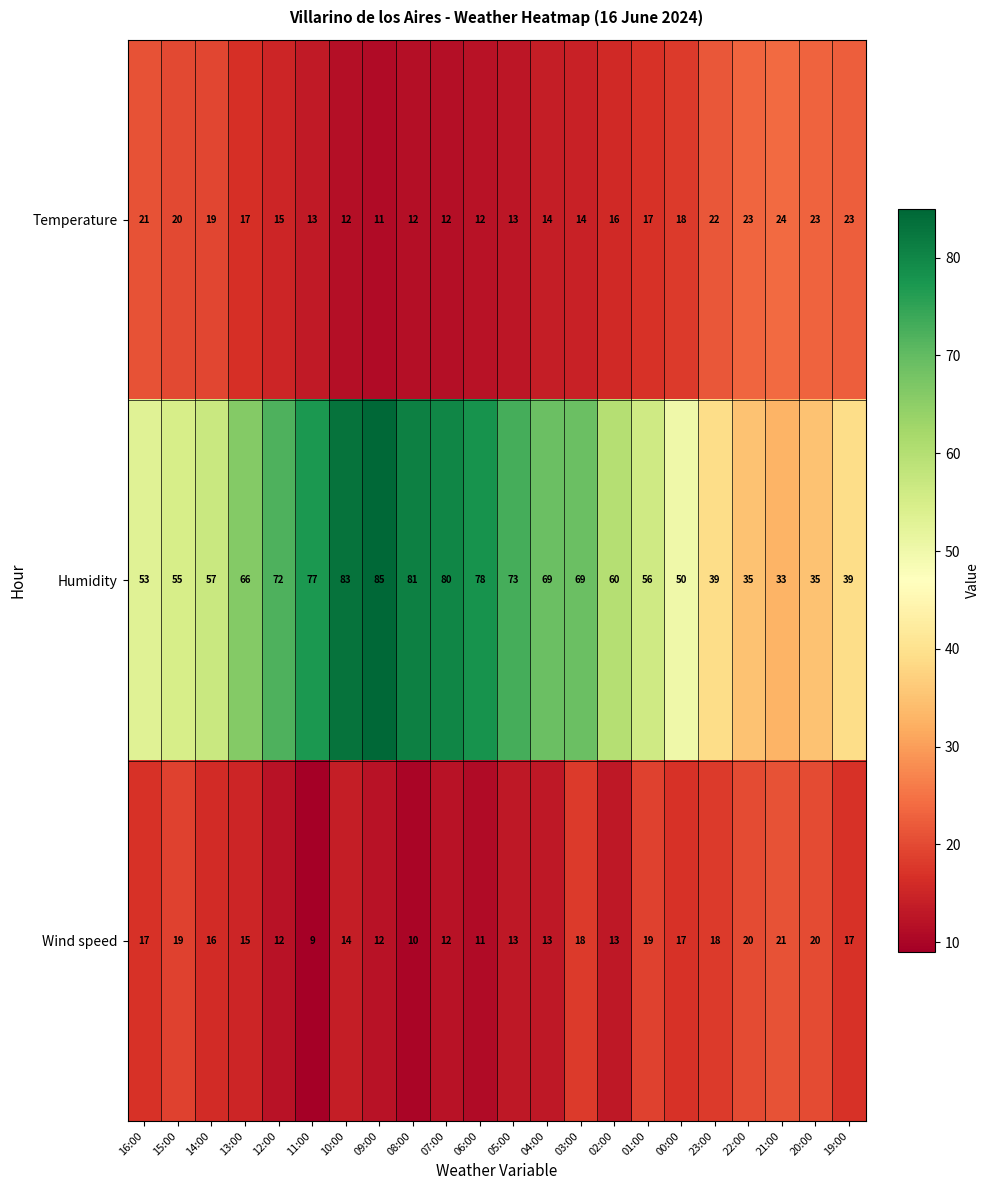

How many series are shown in this chart?

3